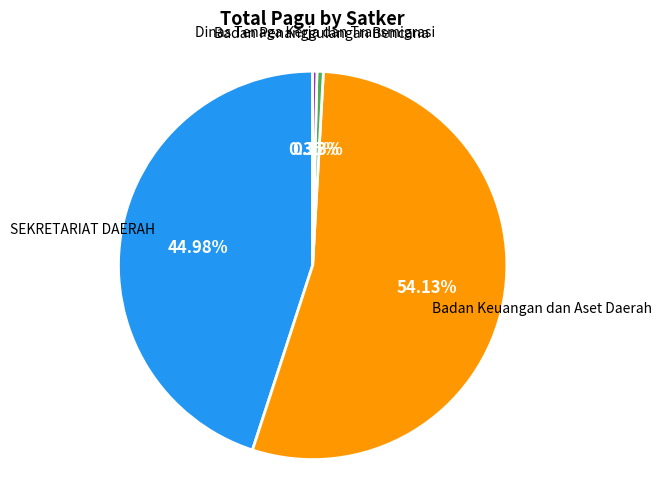

Is there a majority slice in this chart?

Yes